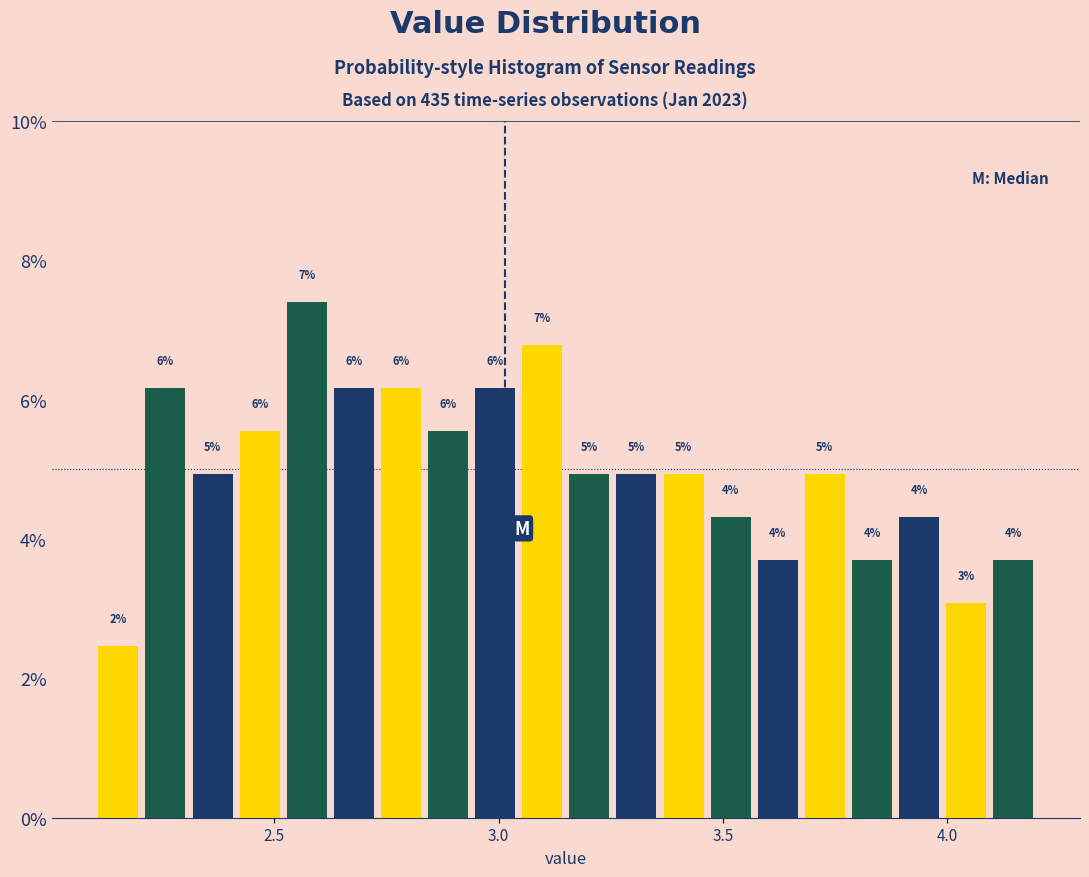

Around what value on the x-axis is the tallest bar? Give the approximate position of its centre, as read against the axis.

2.55